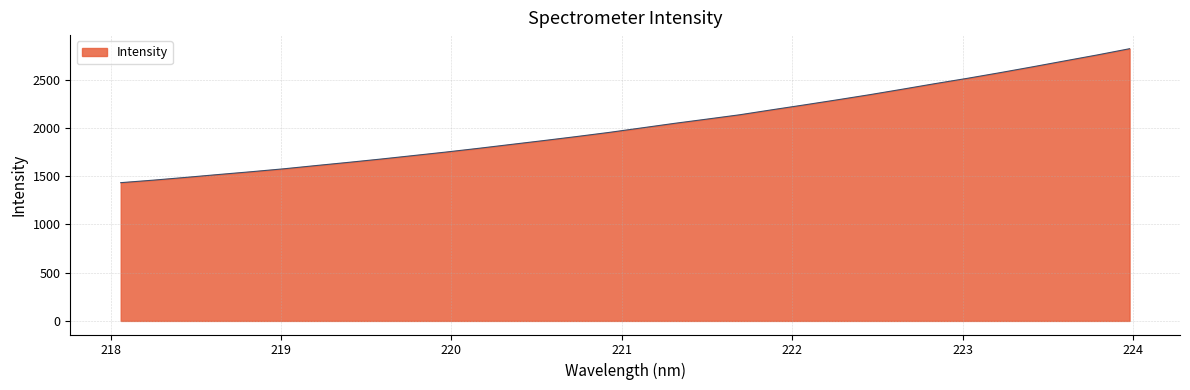

What is the difference between the maximum and minimum values?

1388.4